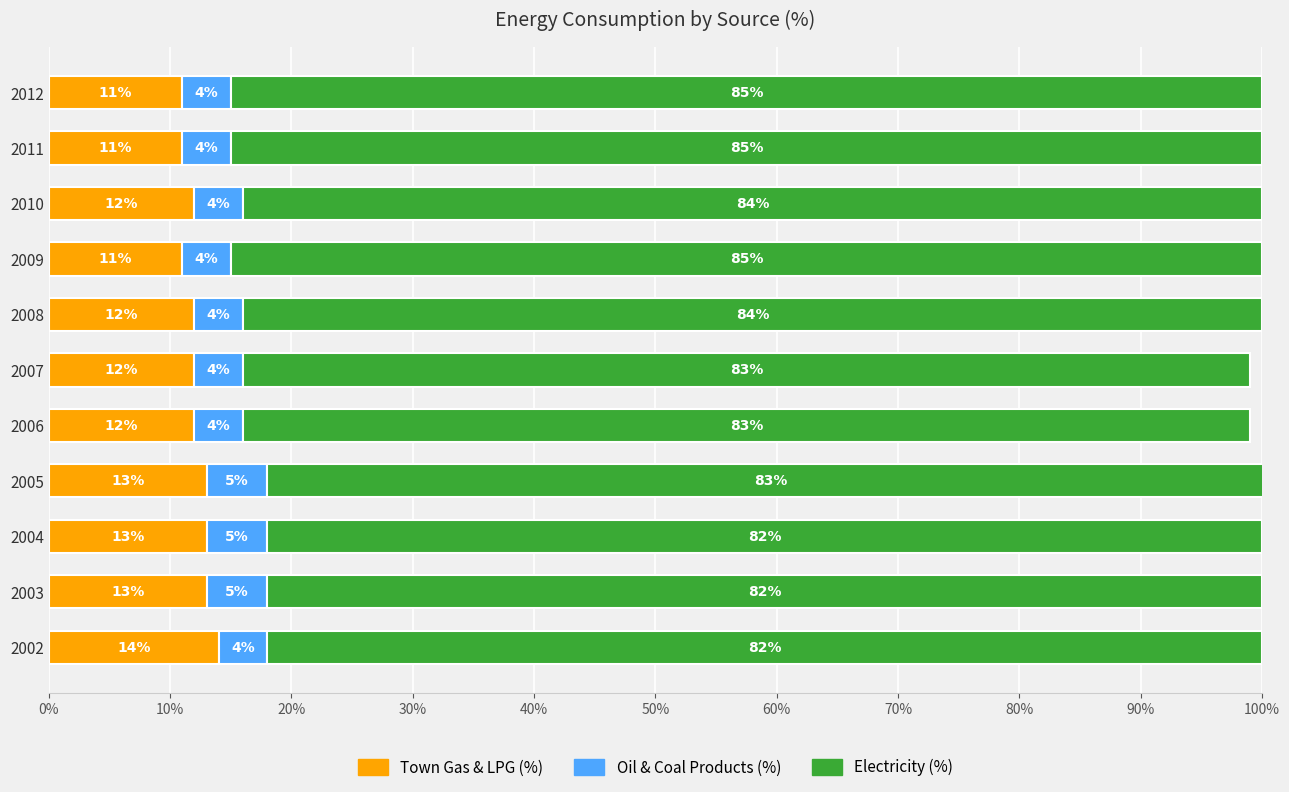

What is the total value across all series at 2005?

101